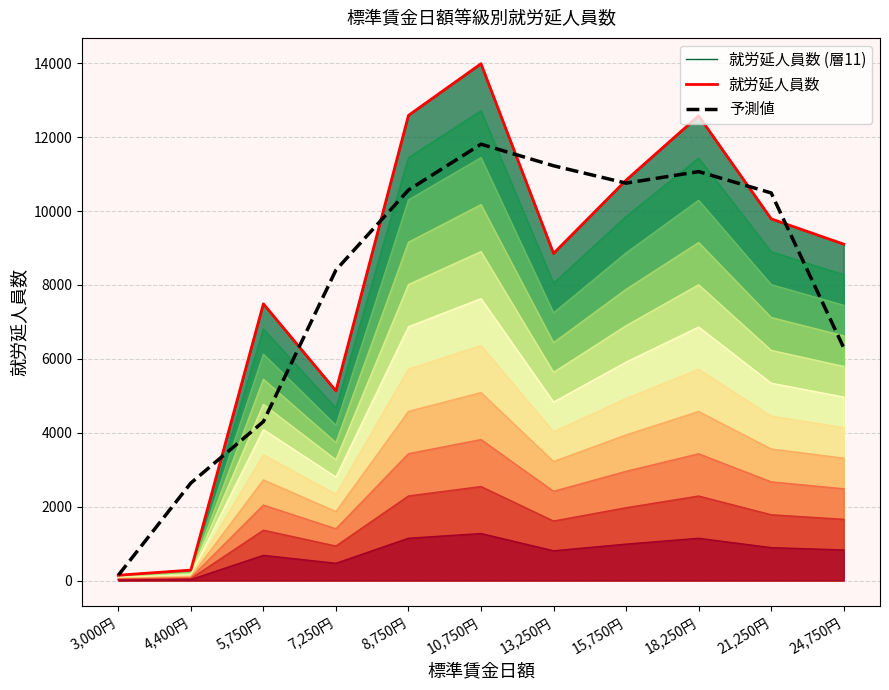

Is the value of 就労延人員数 at 10,750円 greater than the value of 予測値 at 4,400円?

Yes